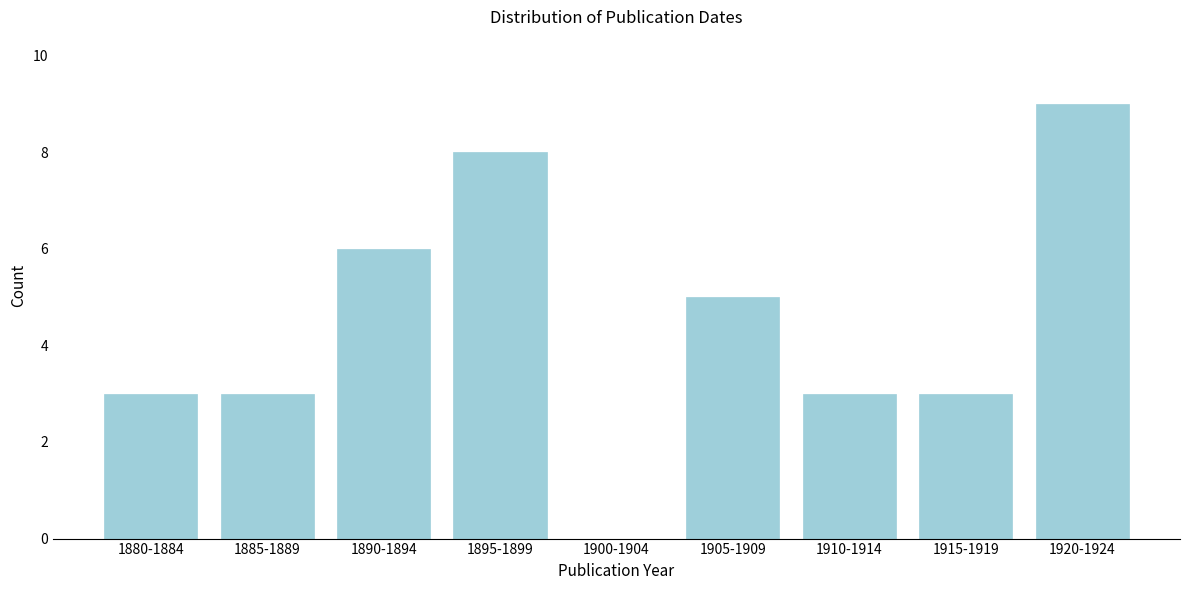

Reading left to right, extract all data points from this chart.

1880-1884=3	1885-1889=3	1890-1894=6	1895-1899=8	1900-1904=0	1905-1909=5	1910-1914=3	1915-1919=3	1920-1924=9